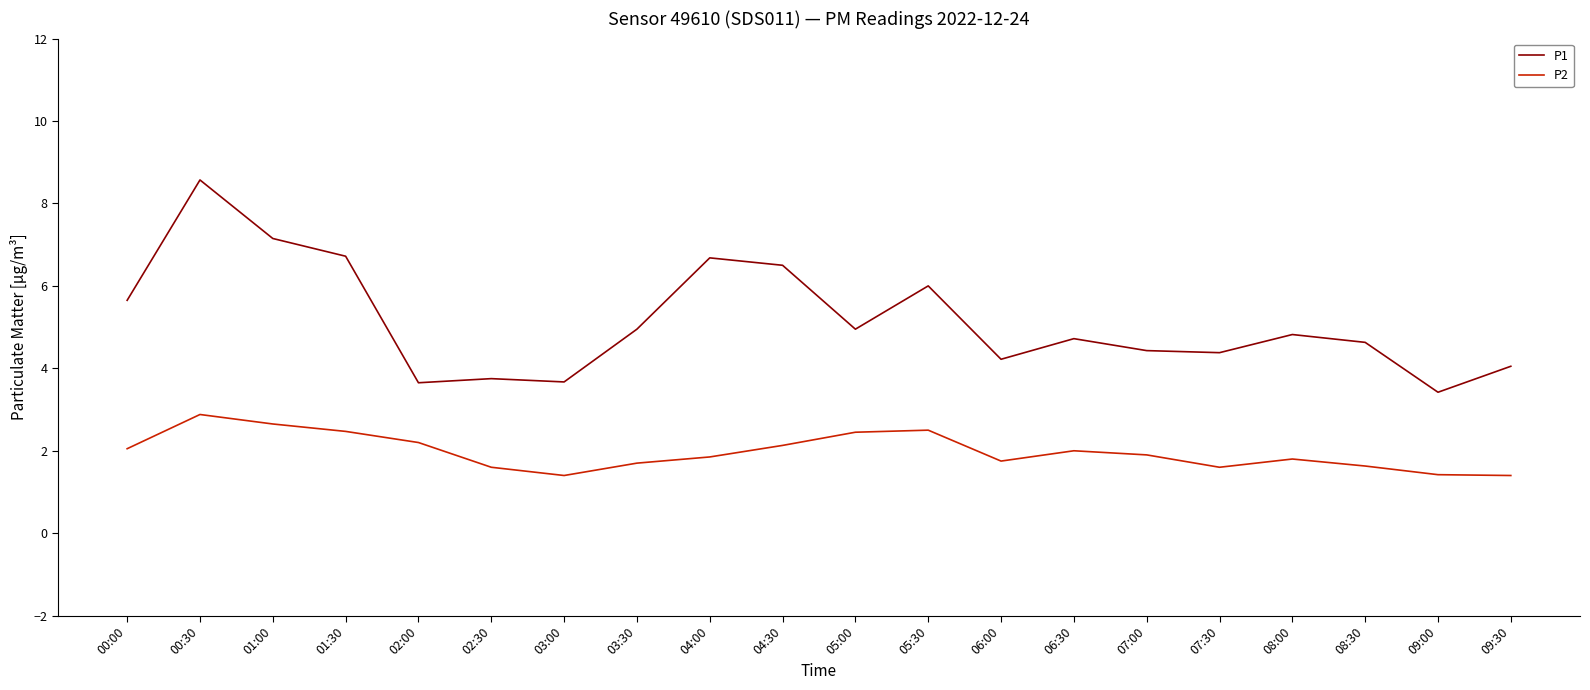

What is the highest value of the P2 series?

2.9